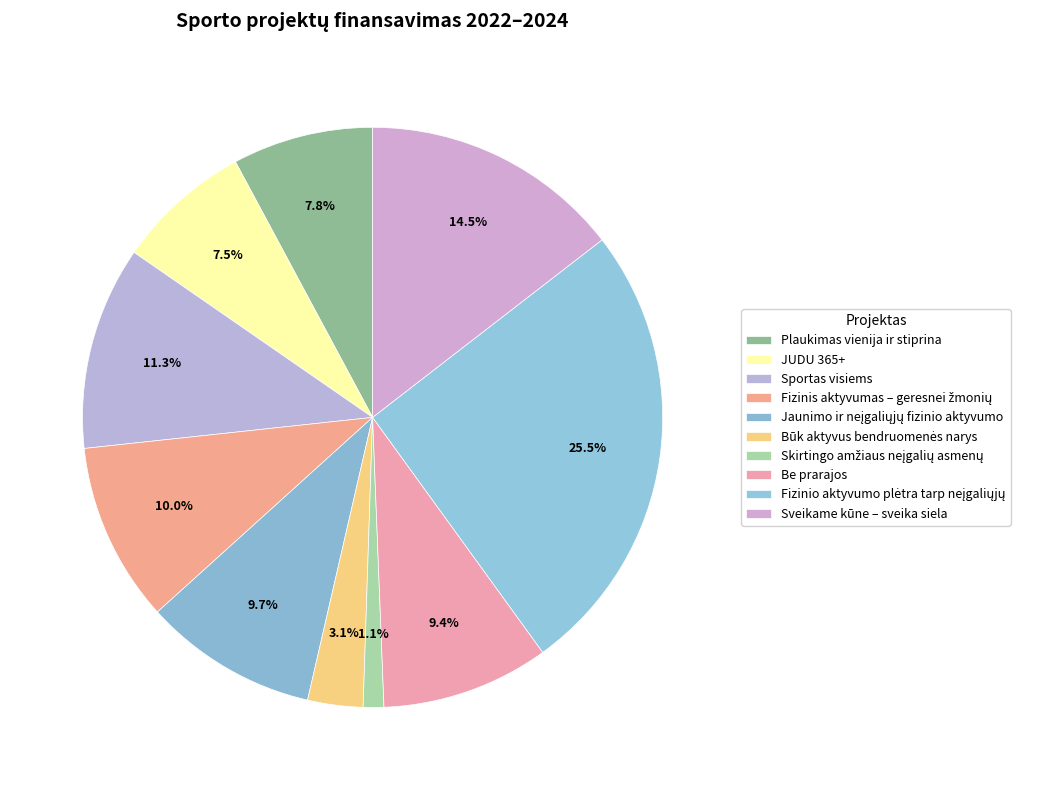

Is there any slice that represents more than half of the pie?

No